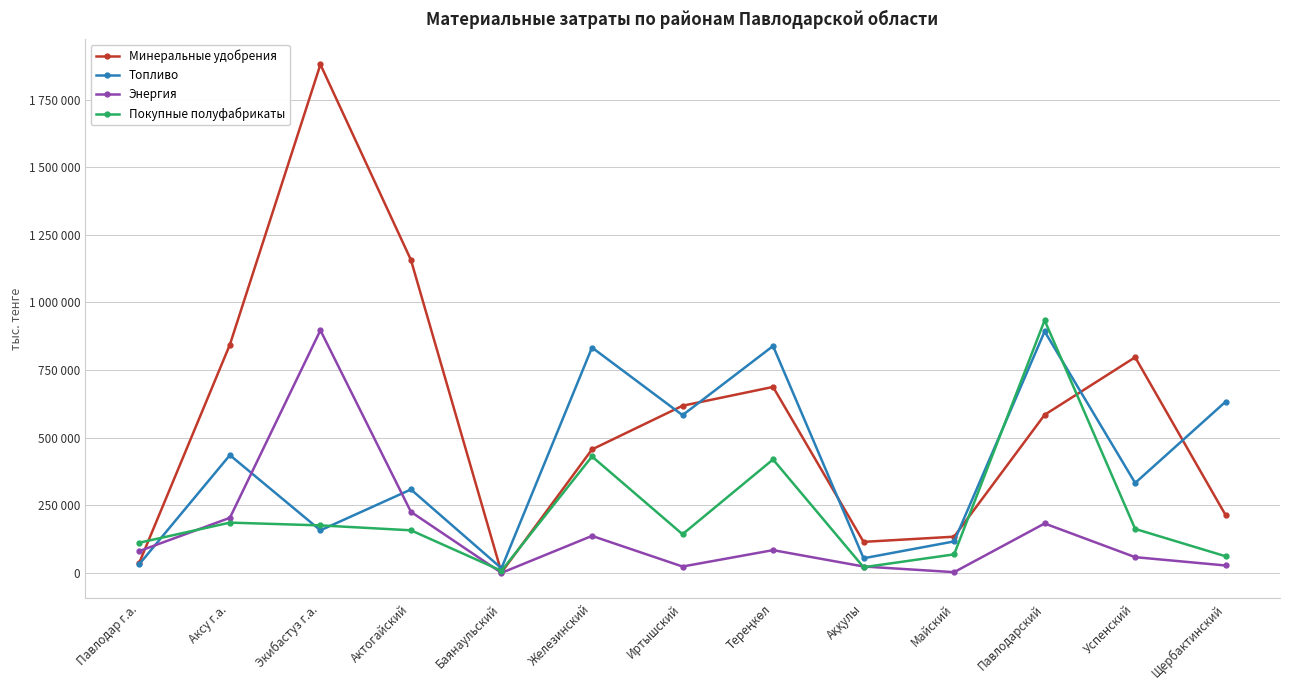

At which category does the chart reach its minimum across all series?

Баянаульский